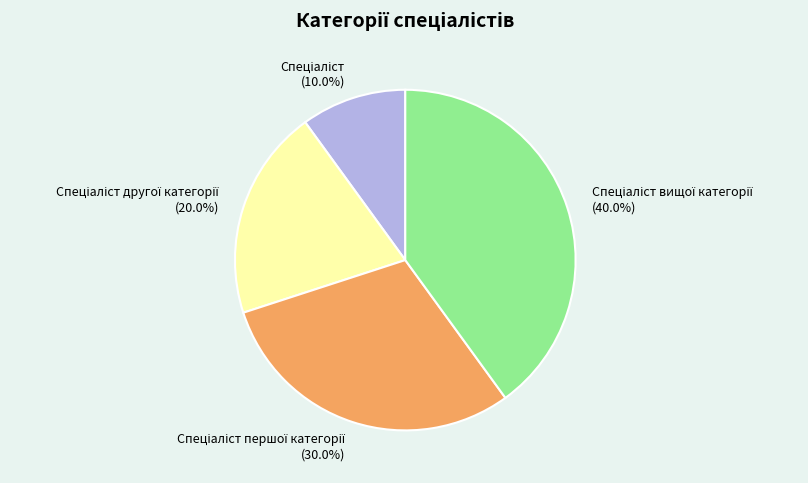

Is there a majority slice in this chart?

No